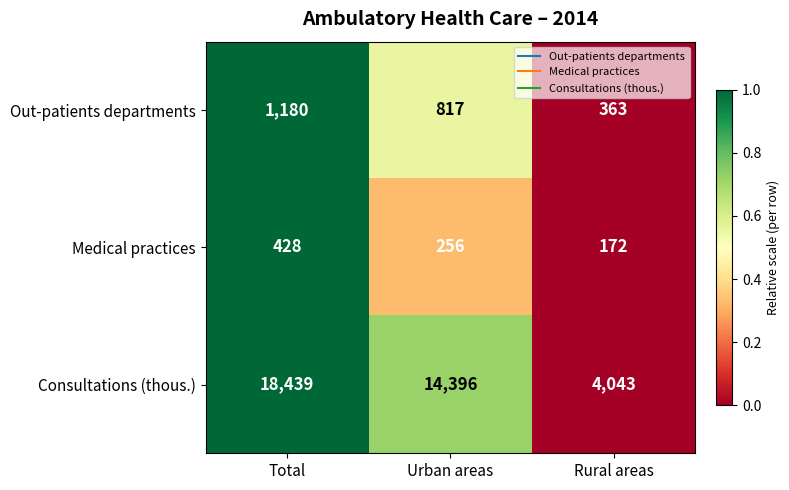

Which series changed the most between Total and Urban areas?

Consultations (thous.)